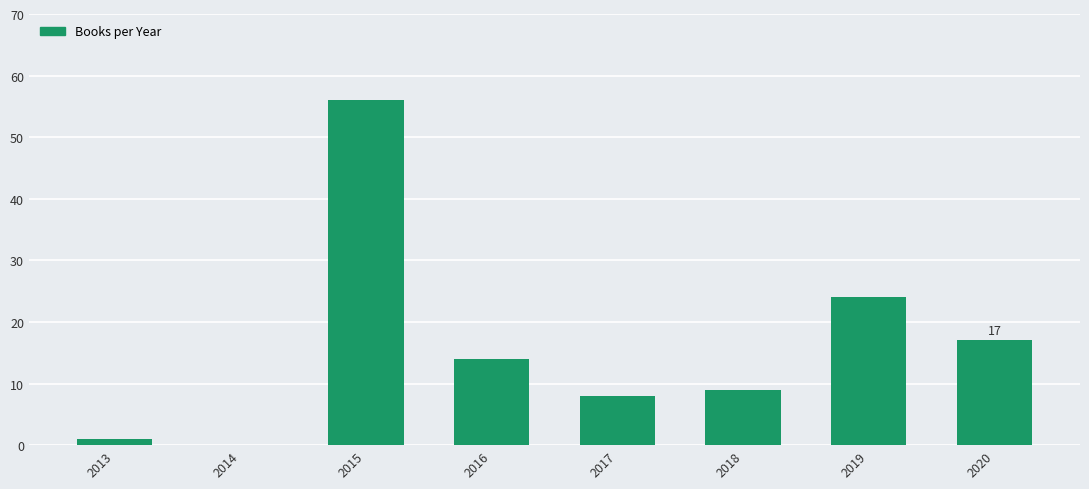

At which category does the chart reach its peak across all series?

2015